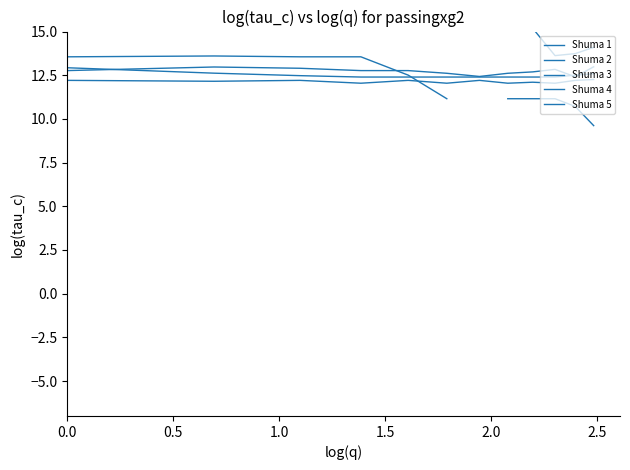

What is the average value of the Shuma 1 series?

14.9